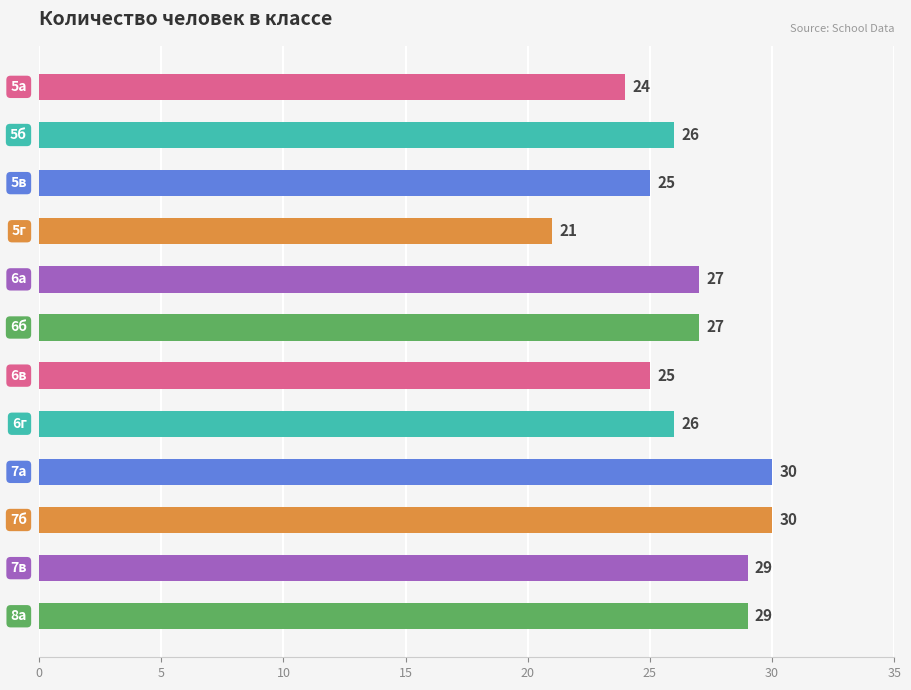

What is the minimum value shown in the chart?

21